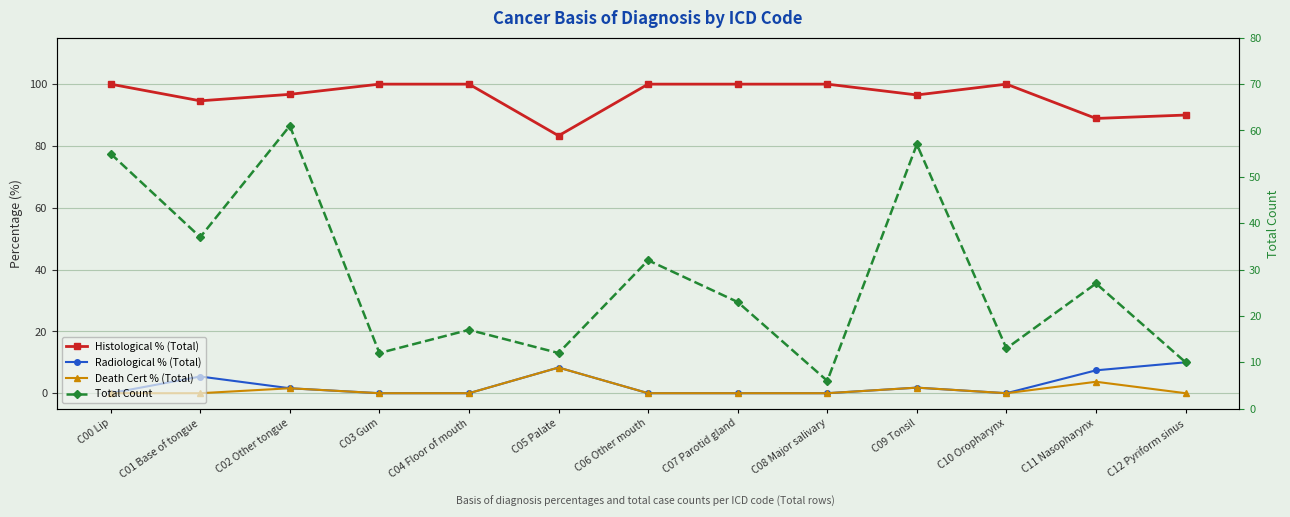

The value of Radiological % (Total) at C12 Pyriform sinus is 16.7. True or false?

False